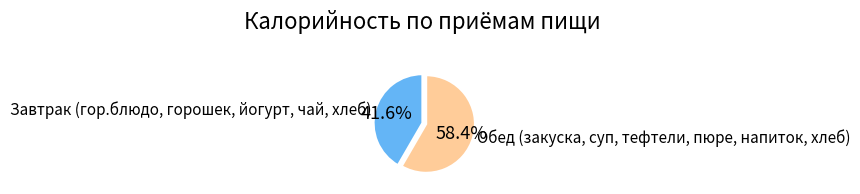

To the nearest percent, what is the average slice percentage?

50%